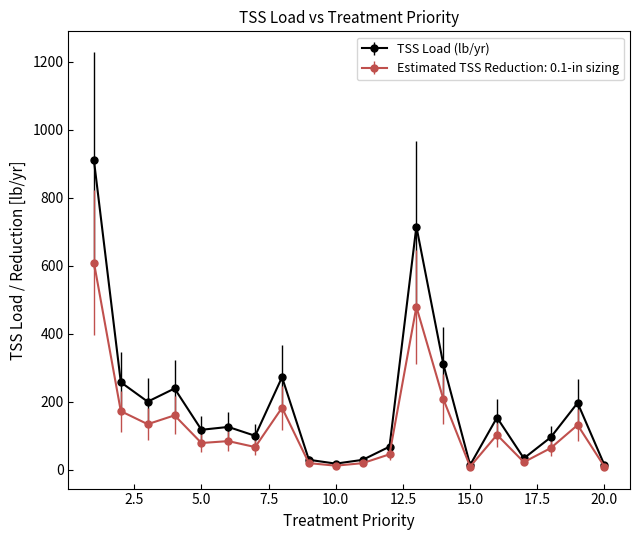

What is the maximum value shown in the chart?

910.4